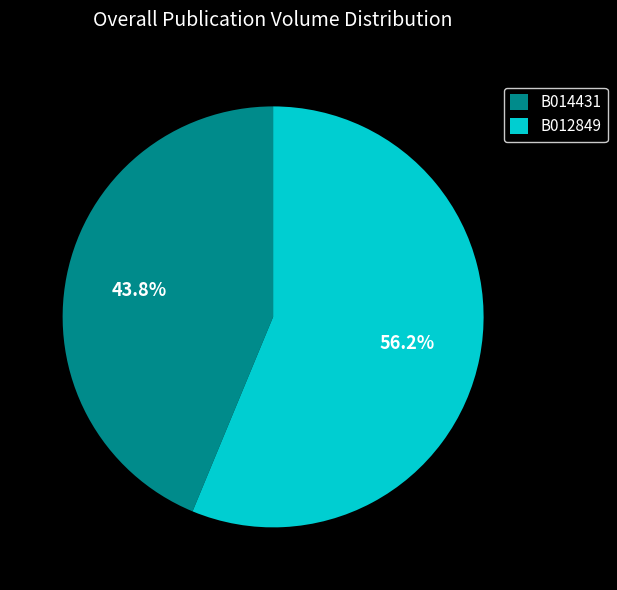

To the nearest percent, what portion does B014431 represent?

44%